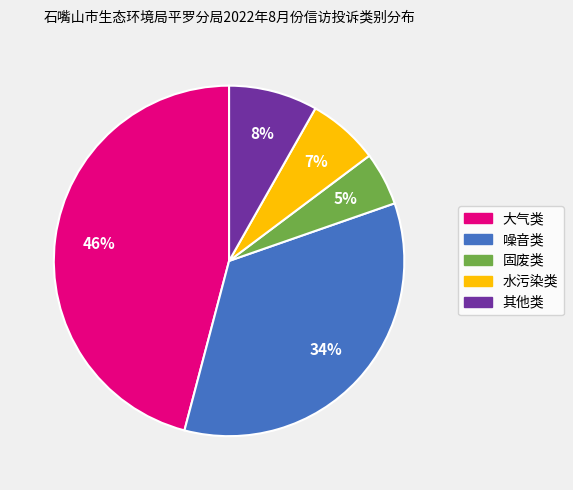

Which category has the smallest portion of the pie?

固废类